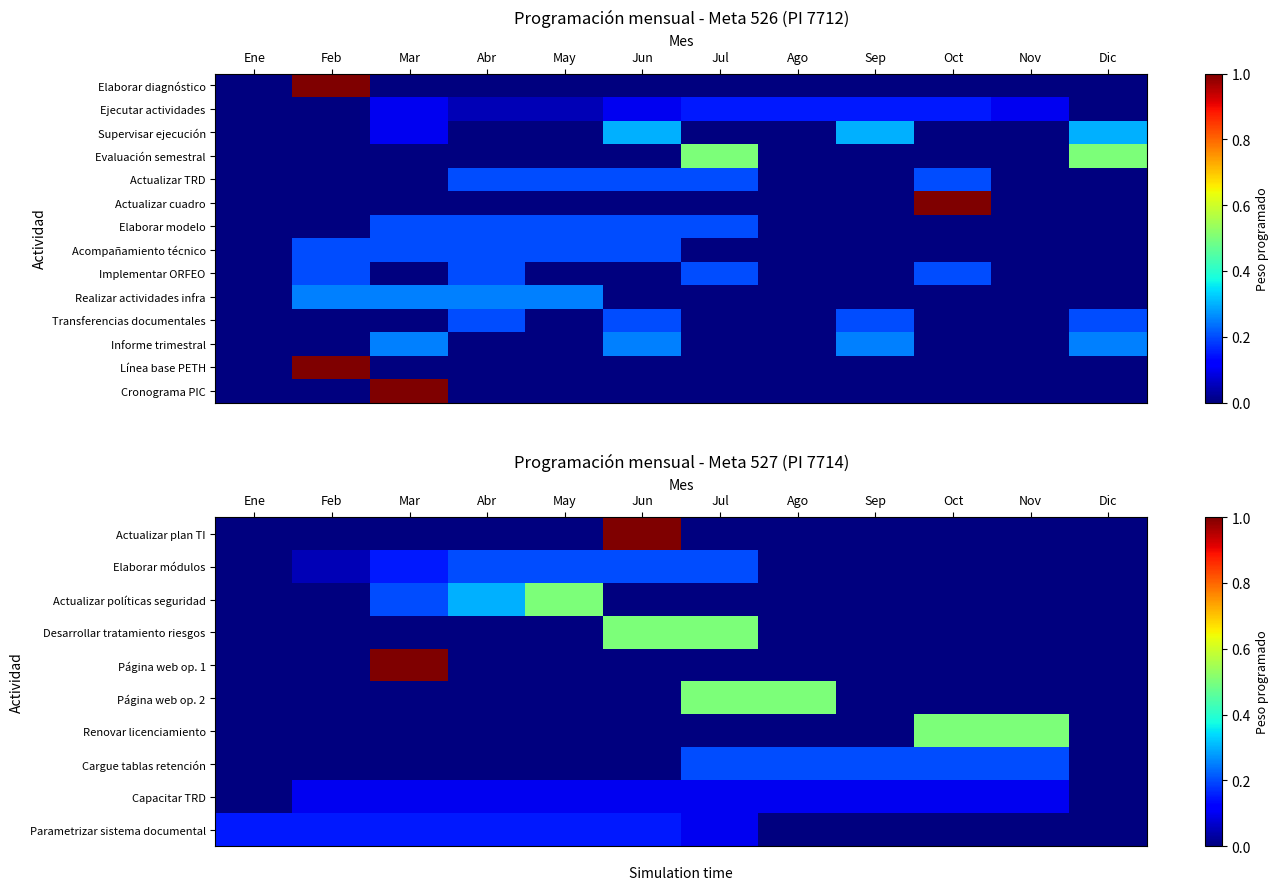

Rank the series at Sep from highest to lowest value.

Informe trimestral, Cargue tablas retención, Transferencias documentales, Capacitar TRD, Actualizar plan TI, Elaborar módulos, Actualizar políticas seguridad, Desarrollar tratamiento riesgos, Página web op. 1, Página web op. 2, Renovar licenciamiento, Parametrizar sistema documental, Línea base PETH, Cronograma PIC